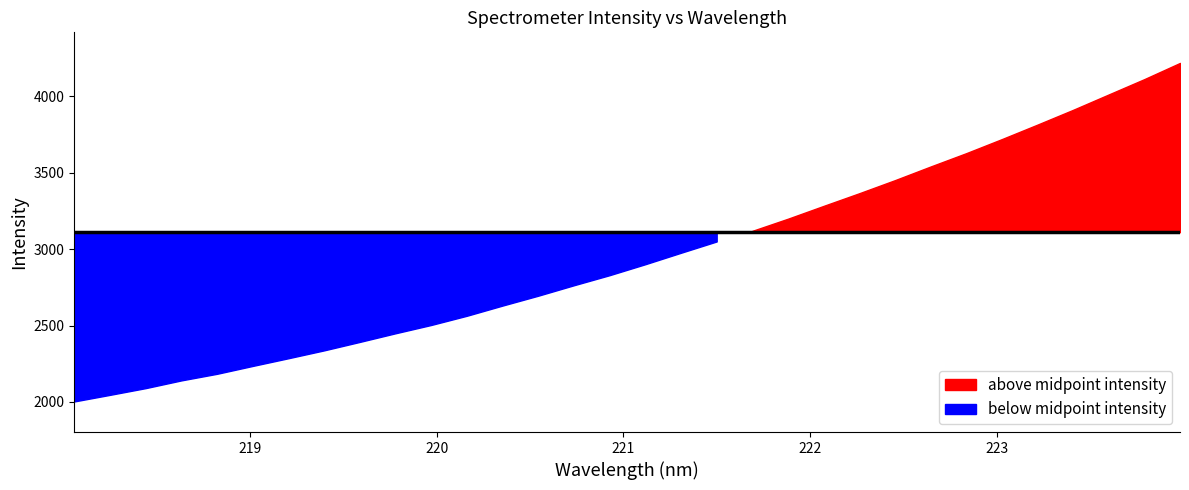

List the labels in order of value, largest first.

223.9802, 223.7895, 223.5987, 223.408, 223.2172, 223.0264, 222.8355, 222.6447, 222.4538, 222.263, 222.0721, 221.8812, 221.6902, 221.4993, 221.3083, 221.1174, 220.9264, 220.7354, 220.5444, 220.3533, 220.1623, 219.9712, 219.7801, 219.589, 219.3979, 219.2067, 219.0156, 218.8244, 218.6332, 218.442, 218.2508, 218.0596